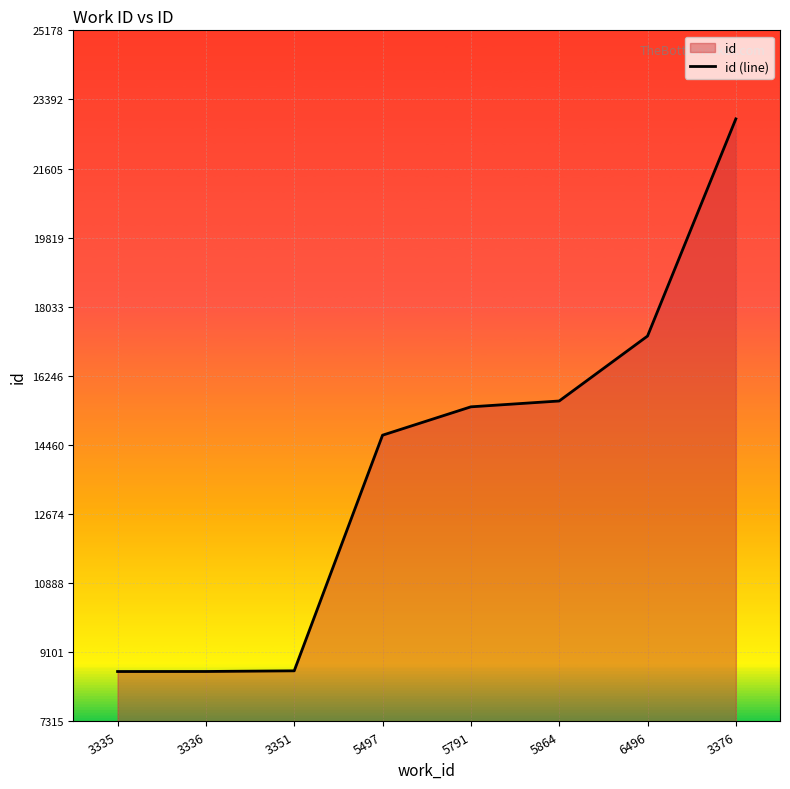

What is the value of the 4th point from the left?

14714